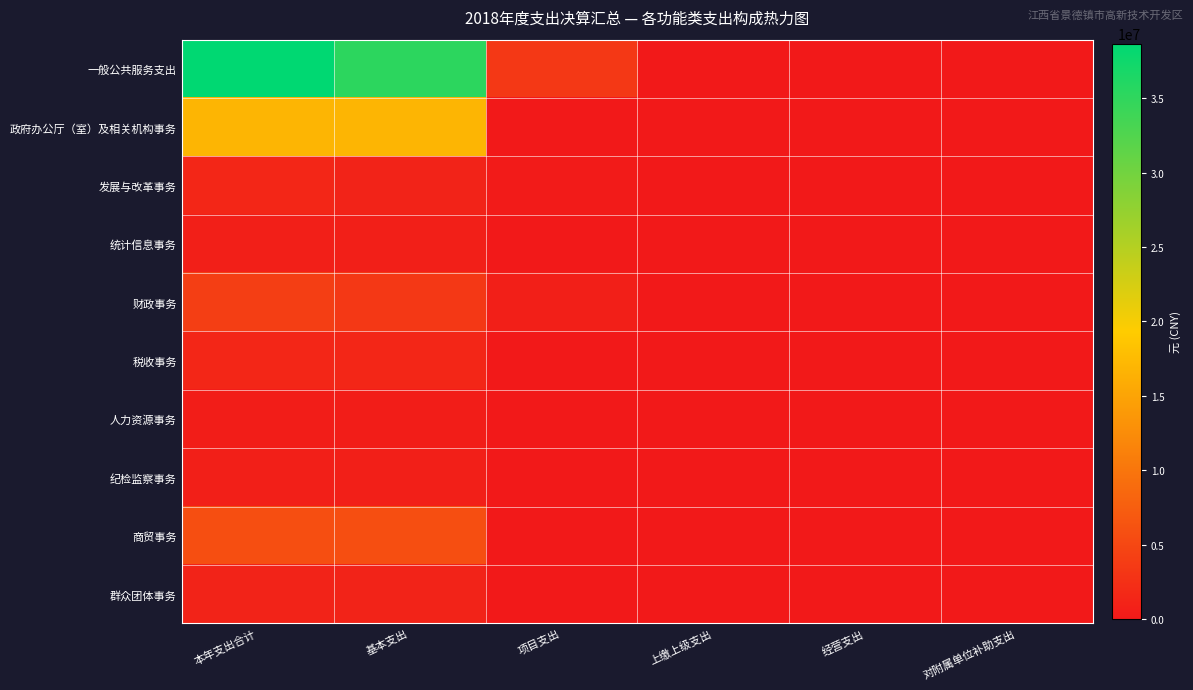

How many categories are shown in the chart?

6